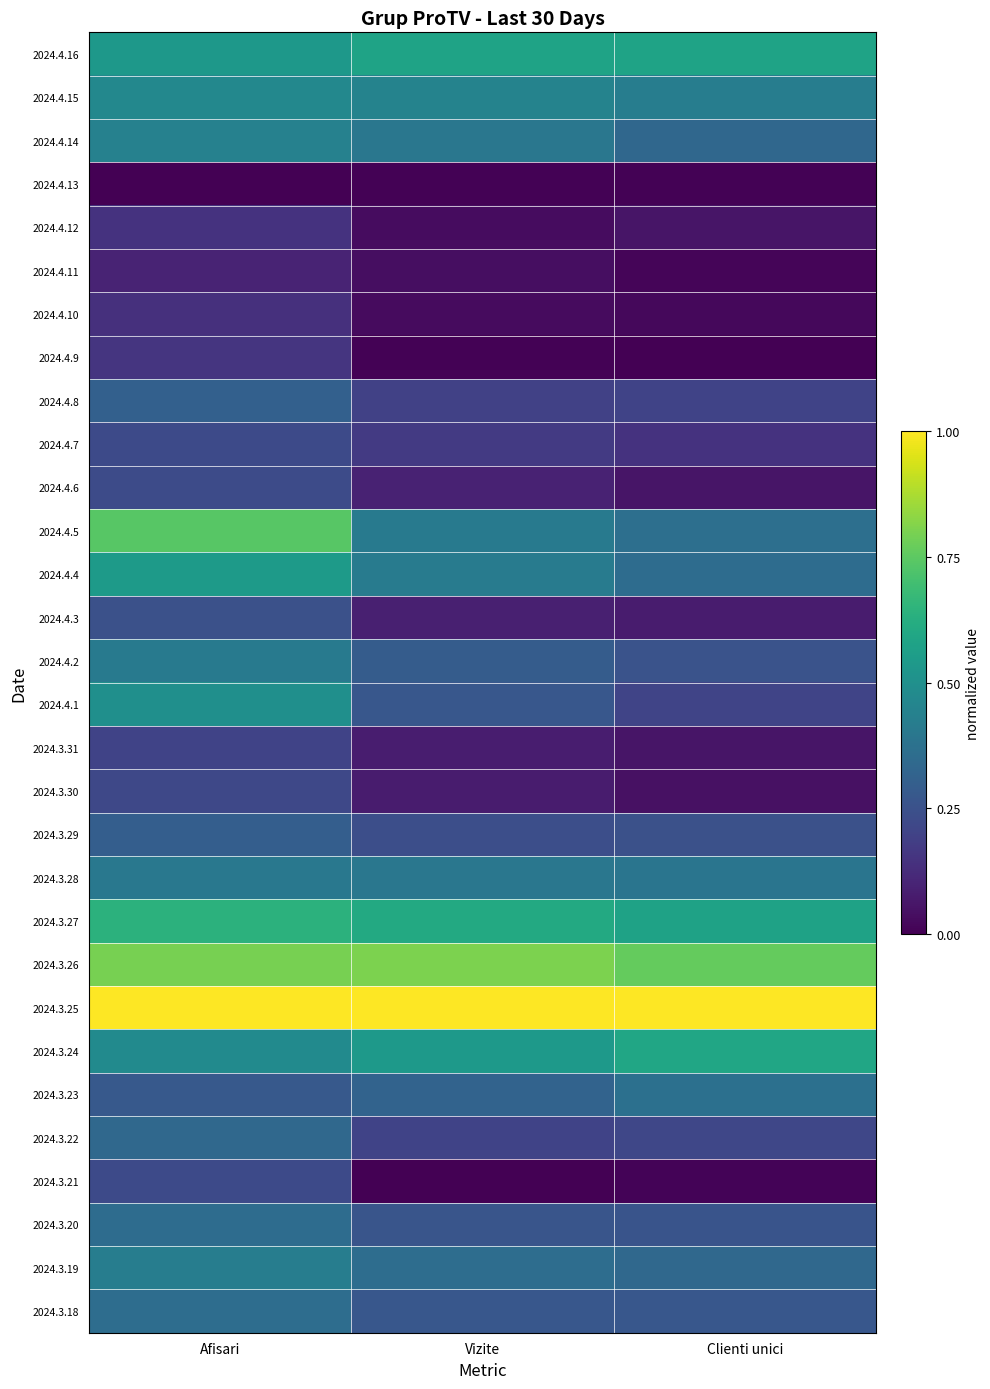

At how many categories does at least one series exceed 0?

3